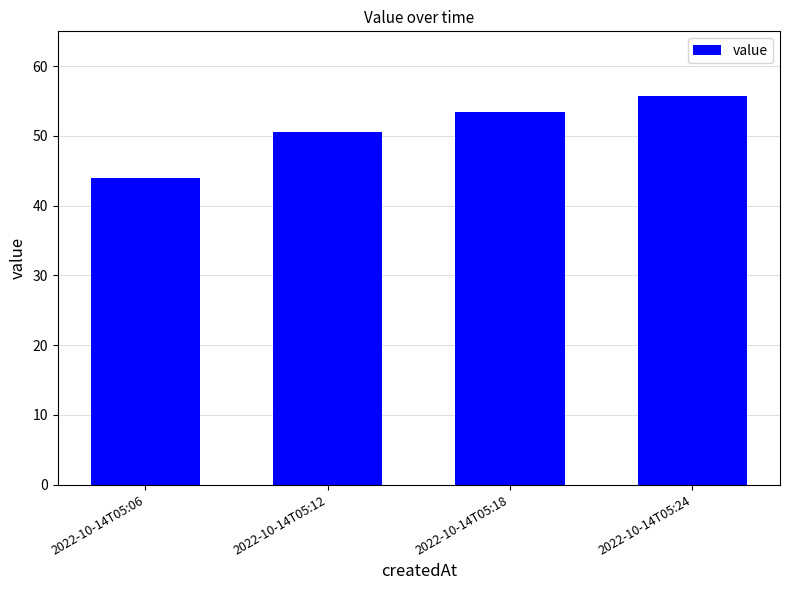

What is the ratio of the value at 2022-10-14T05:12 to the value at 2022-10-14T05:18?

0.9